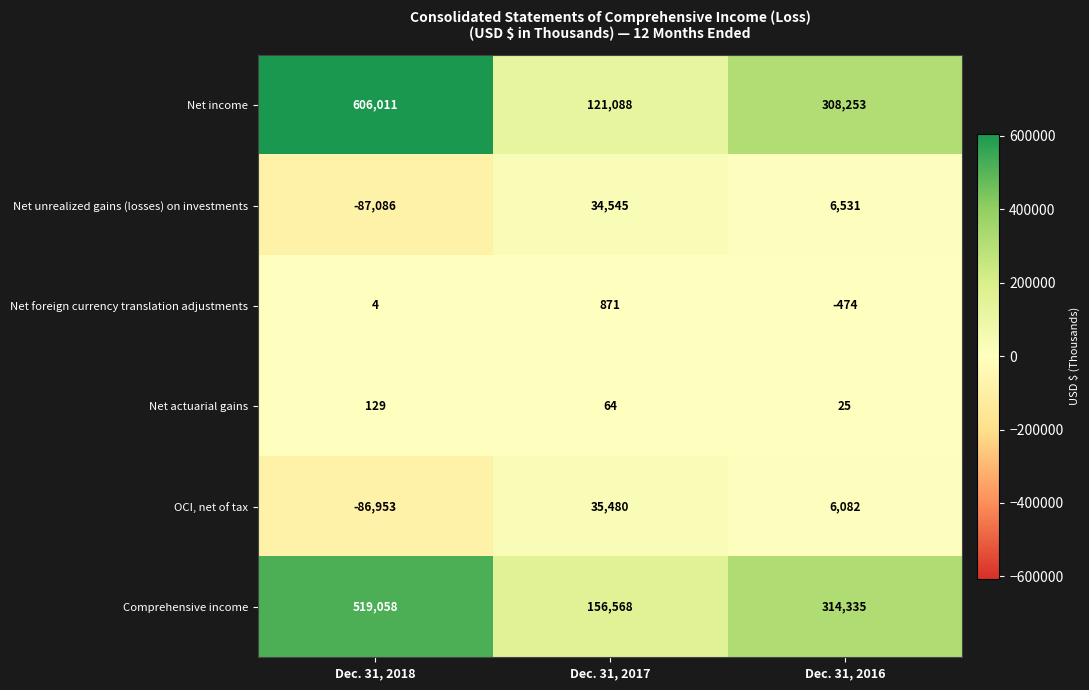

Is it true that Net income equals 484764 at Dec. 31, 2016?

False